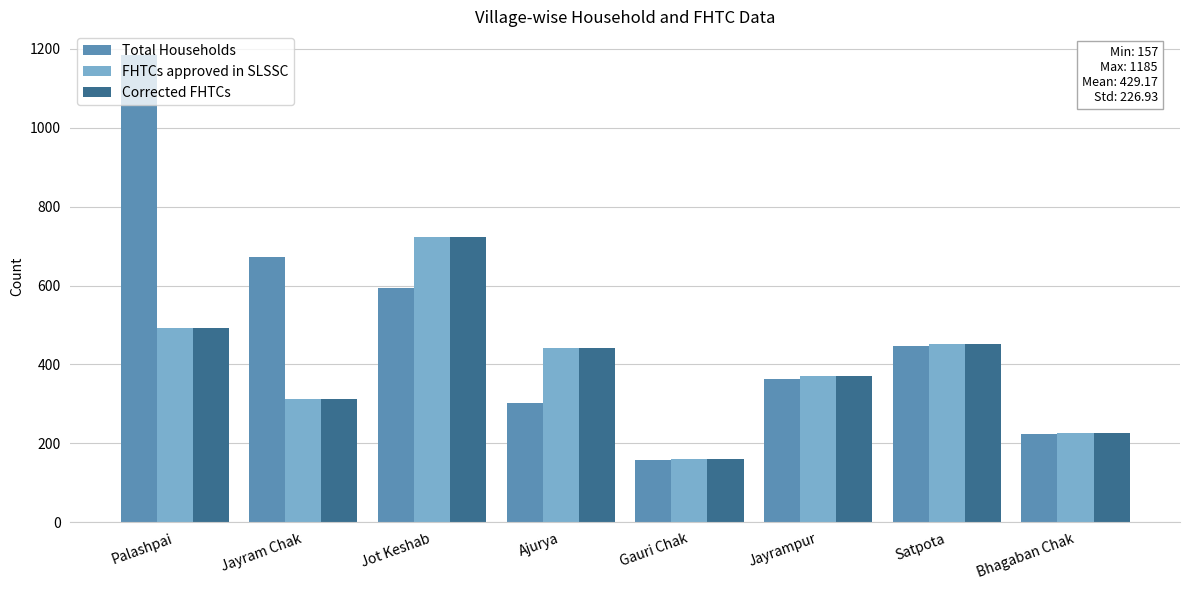

What is the value of the FHTCs approved in SLSSC bar at the 6th from the left?

370